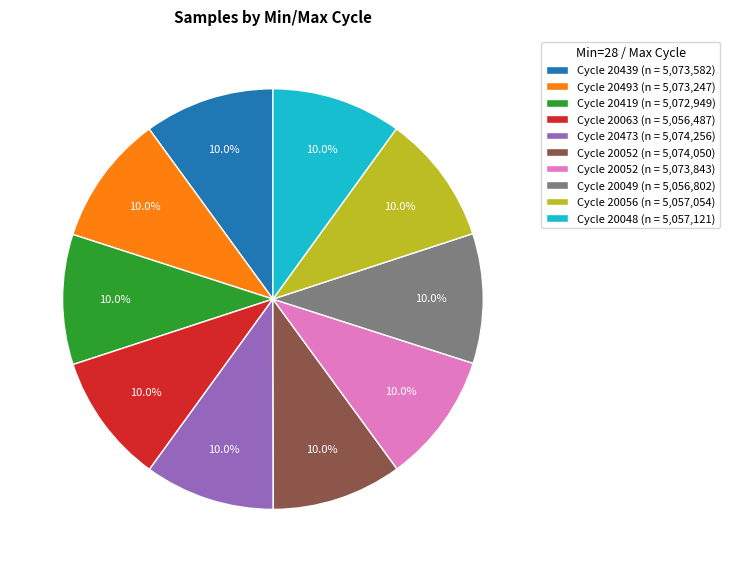

Is there a majority slice in this chart?

No